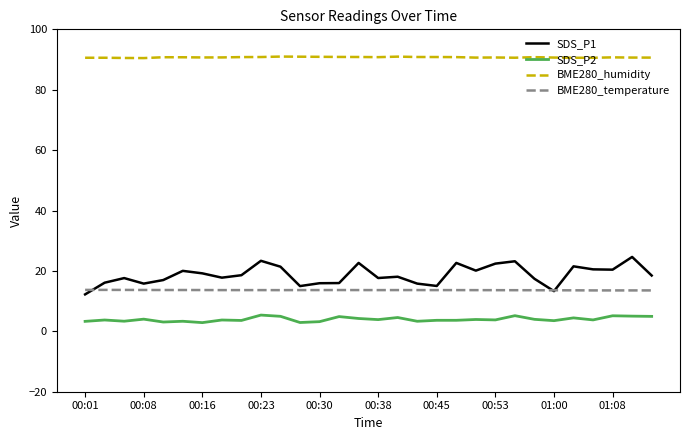

At how many categories does at least one series exceed 13?

30